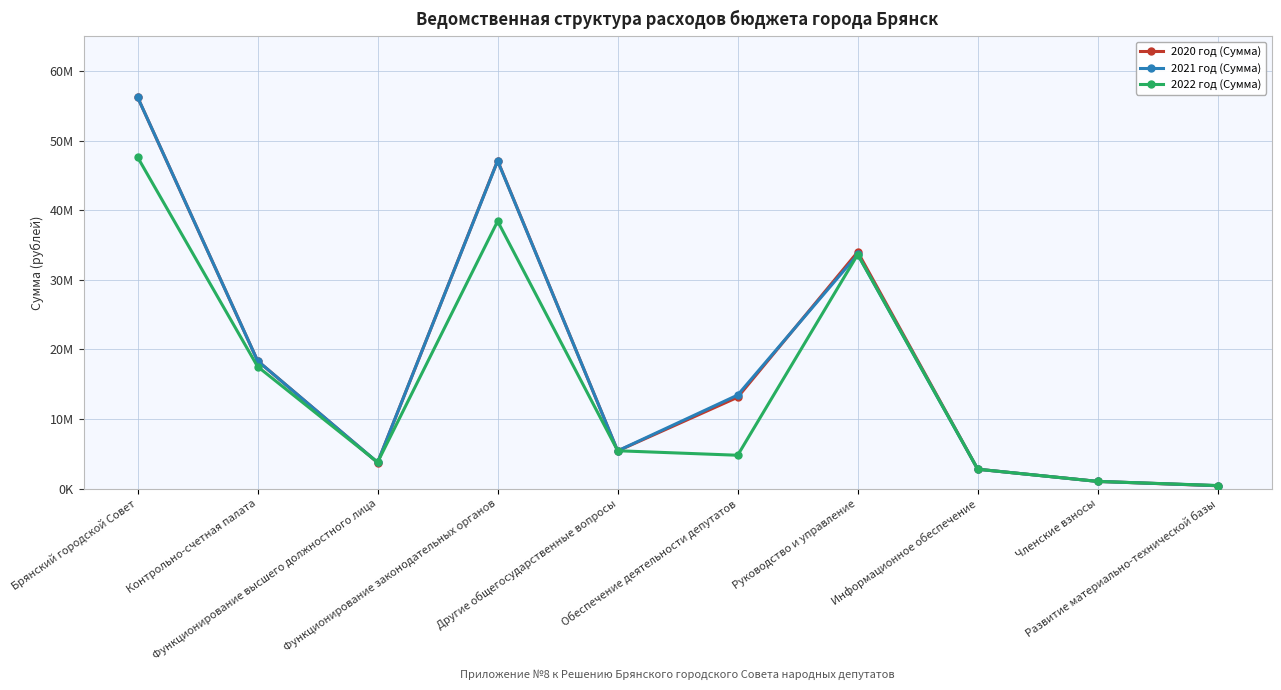

Which category has the highest value in the 2021 год (Сумма) series?

Брянский городской Совет